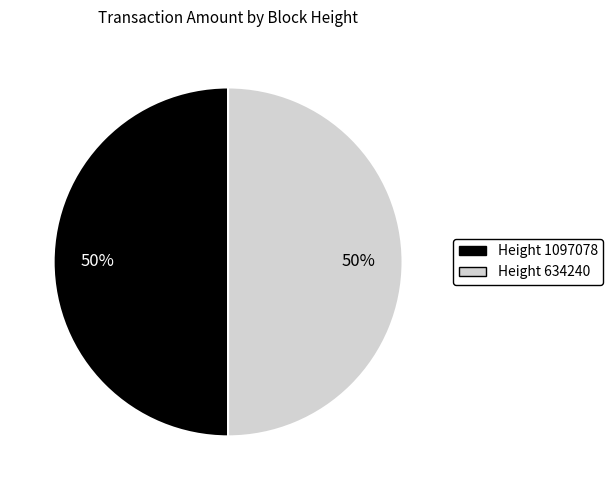

How many segments does this pie chart have?

2